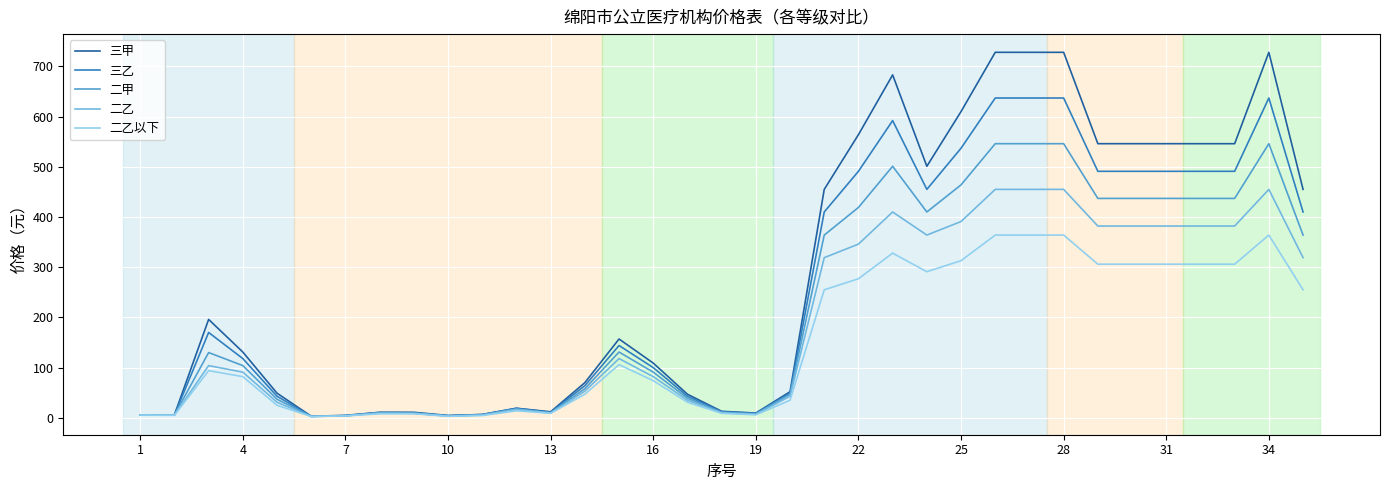

What is the highest value of the 三甲 series?

728.0